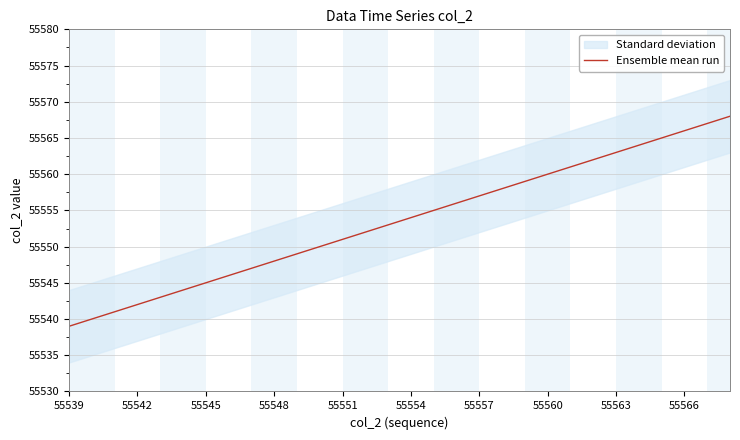

How many values exceed 55554?

14